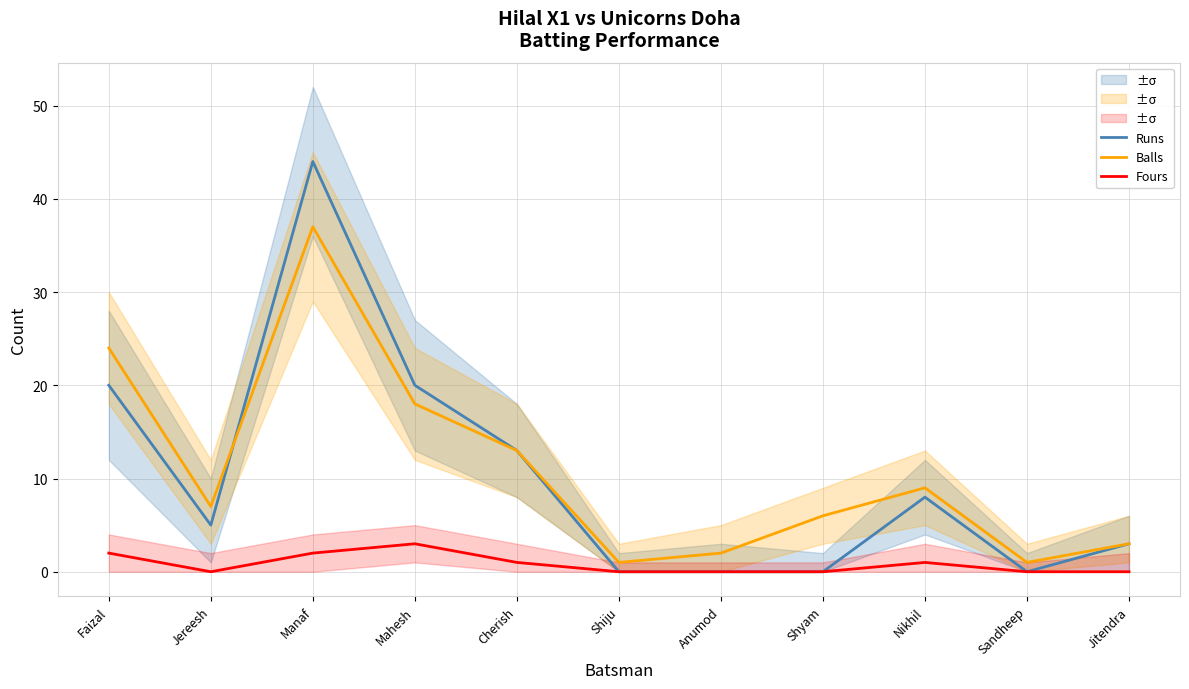

At Jereesh, list the series in order from smallest to largest.

Fours, Runs, Balls